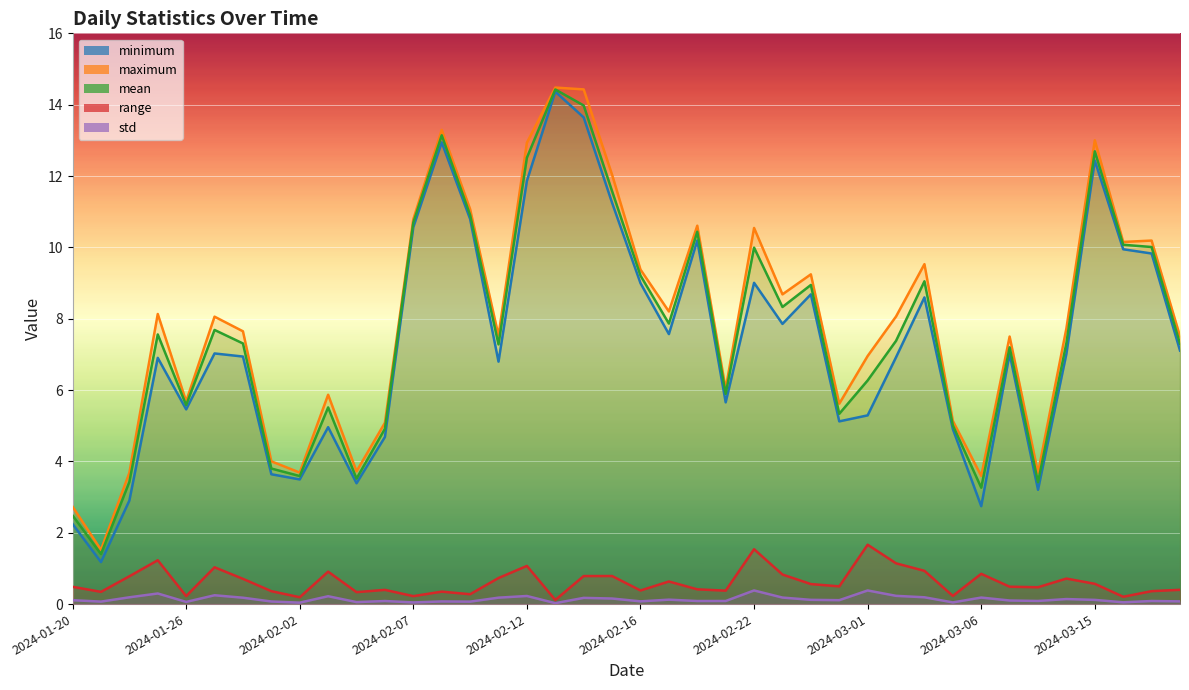

Which series has the largest total across all categories?

maximum